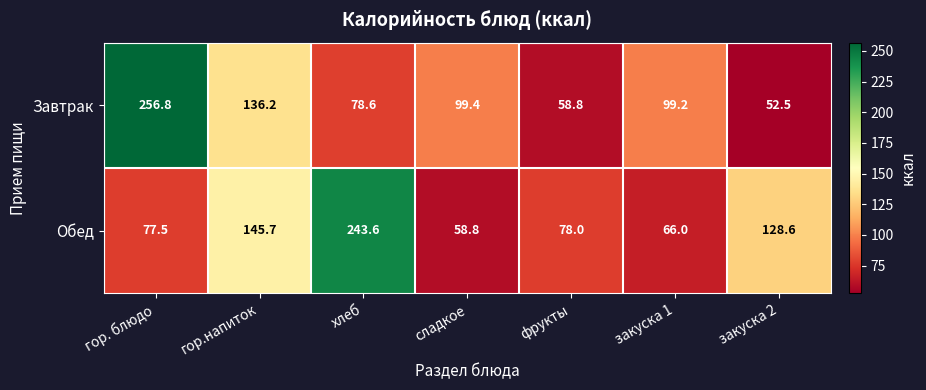

Is it true that Завтрак equals 136.2 at гор.напиток?

True